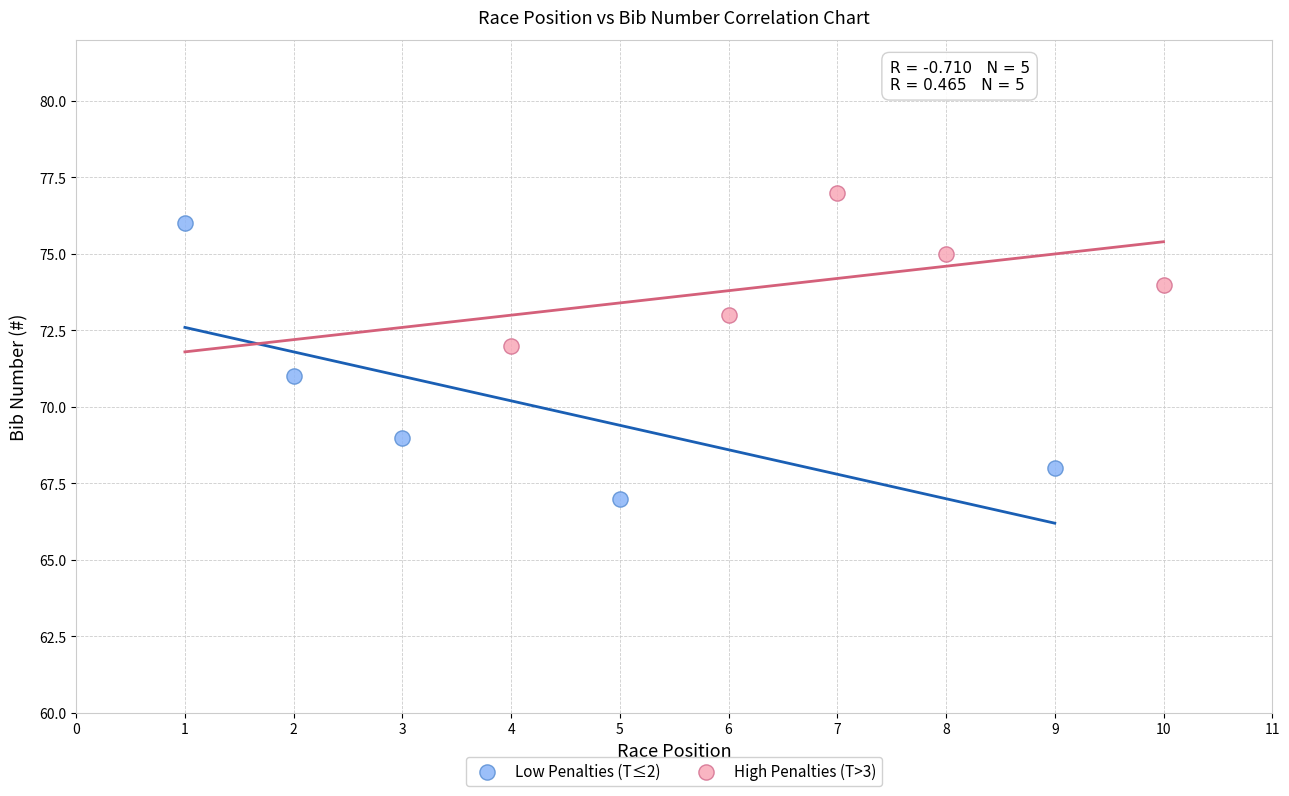

Which series reaches the minimum Y coordinate?

Low Penalties (T≤2)